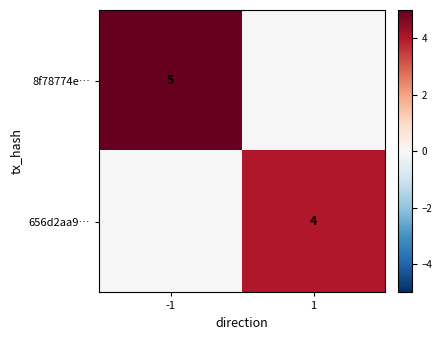

The 656d2aa9… series shows 5 at 1. True or false?

False